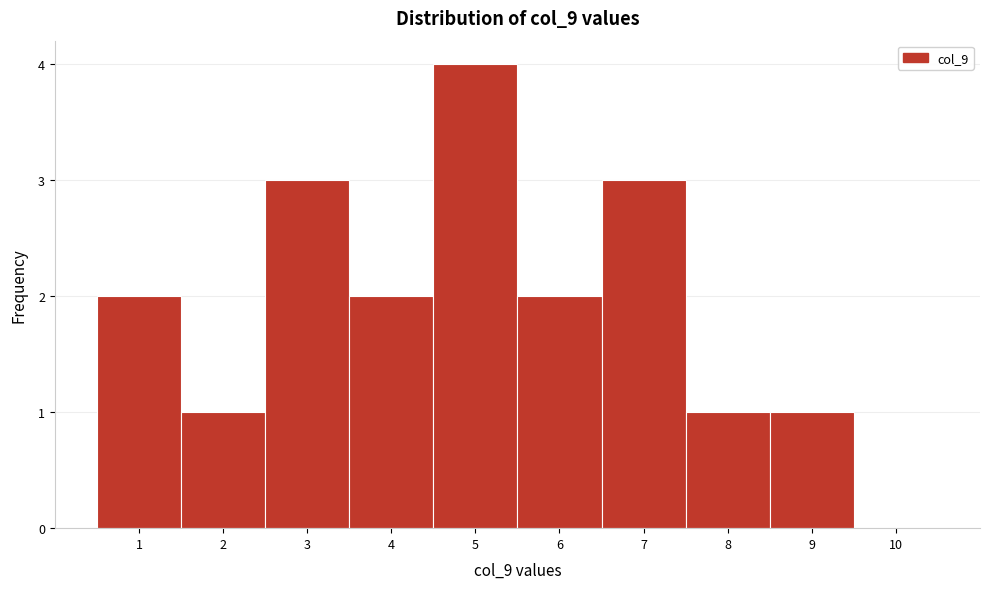

Reading left to right, extract all data points from this chart.

1=2	2=1	3=3	4=2	5=4	6=2	7=3	8=1	9=1	10=0